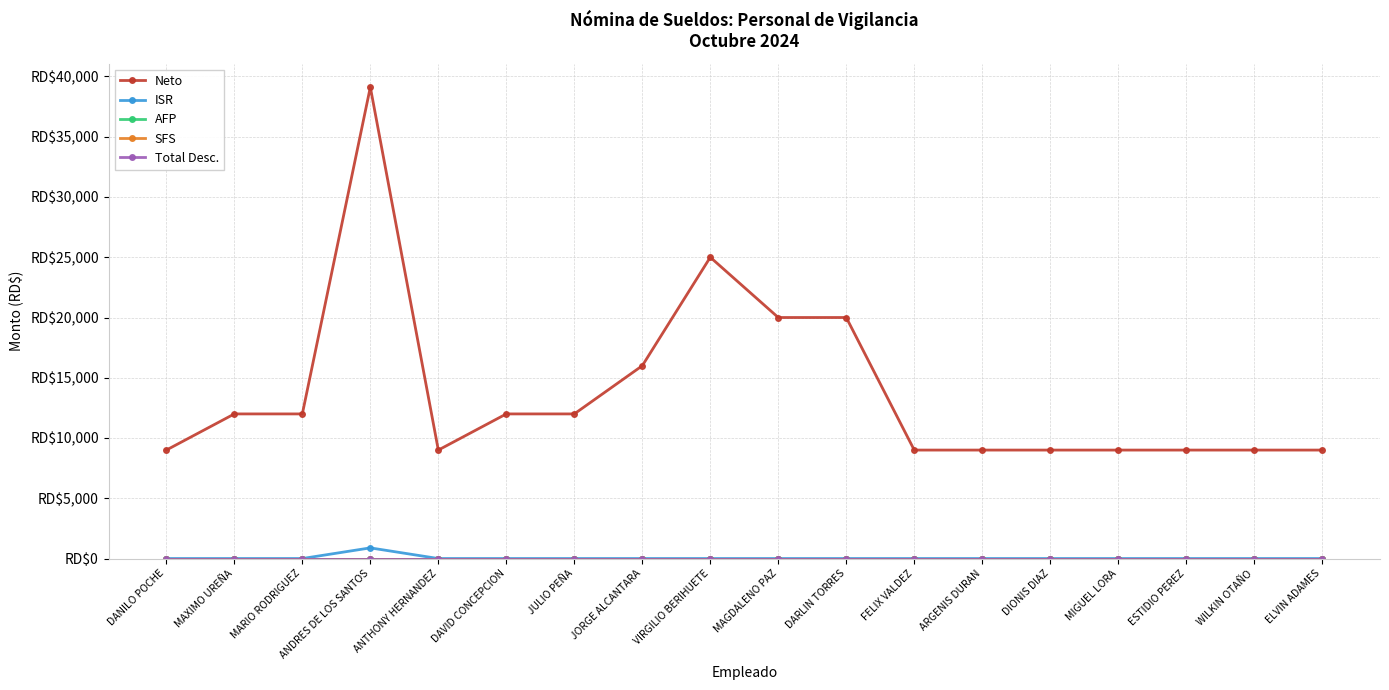

Between DAVID CONCEPCION and ARGENIS DURAN, which series saw the biggest shift?

Neto